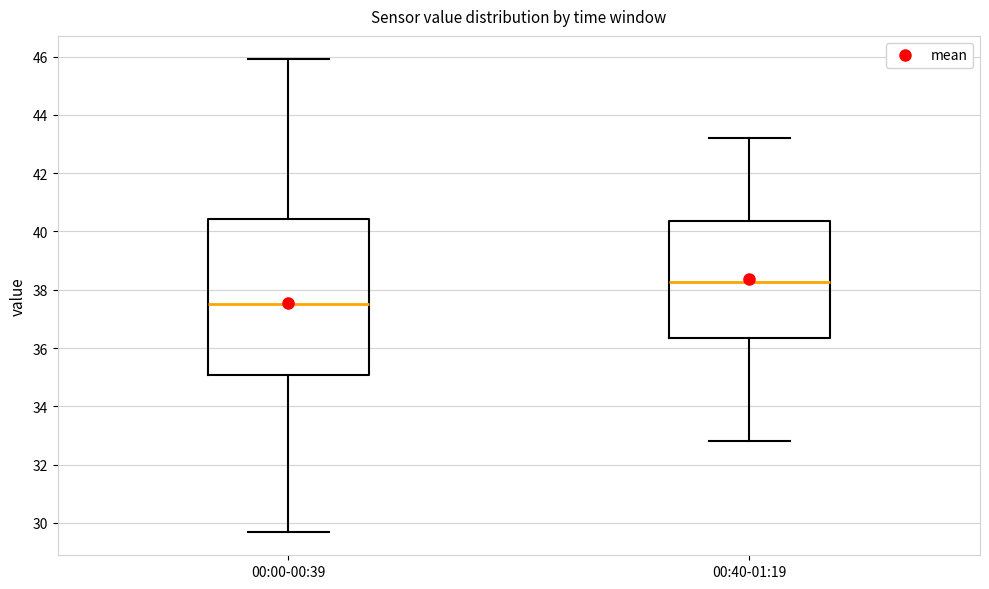

Where is the lower edge of the box for 00:40-01:19 on the y-axis? The values are not printed on the chart, so give them approximately, as read against the axis.

36.4